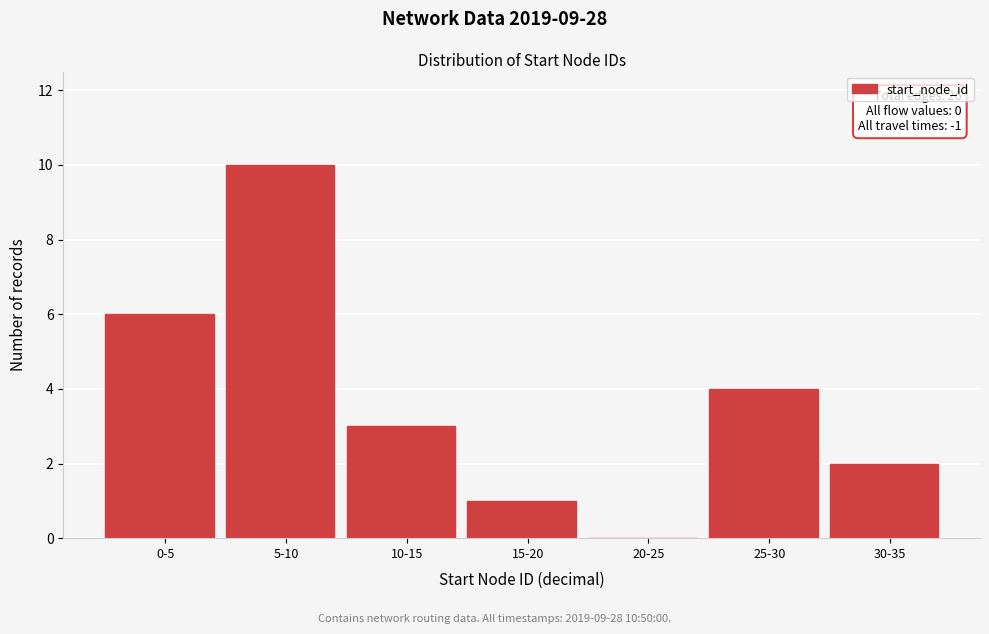

Reading left to right, what are all the values shown in this chart?

0-5=6	5-10=10	10-15=3	15-20=1	20-25=0	25-30=4	30-35=2